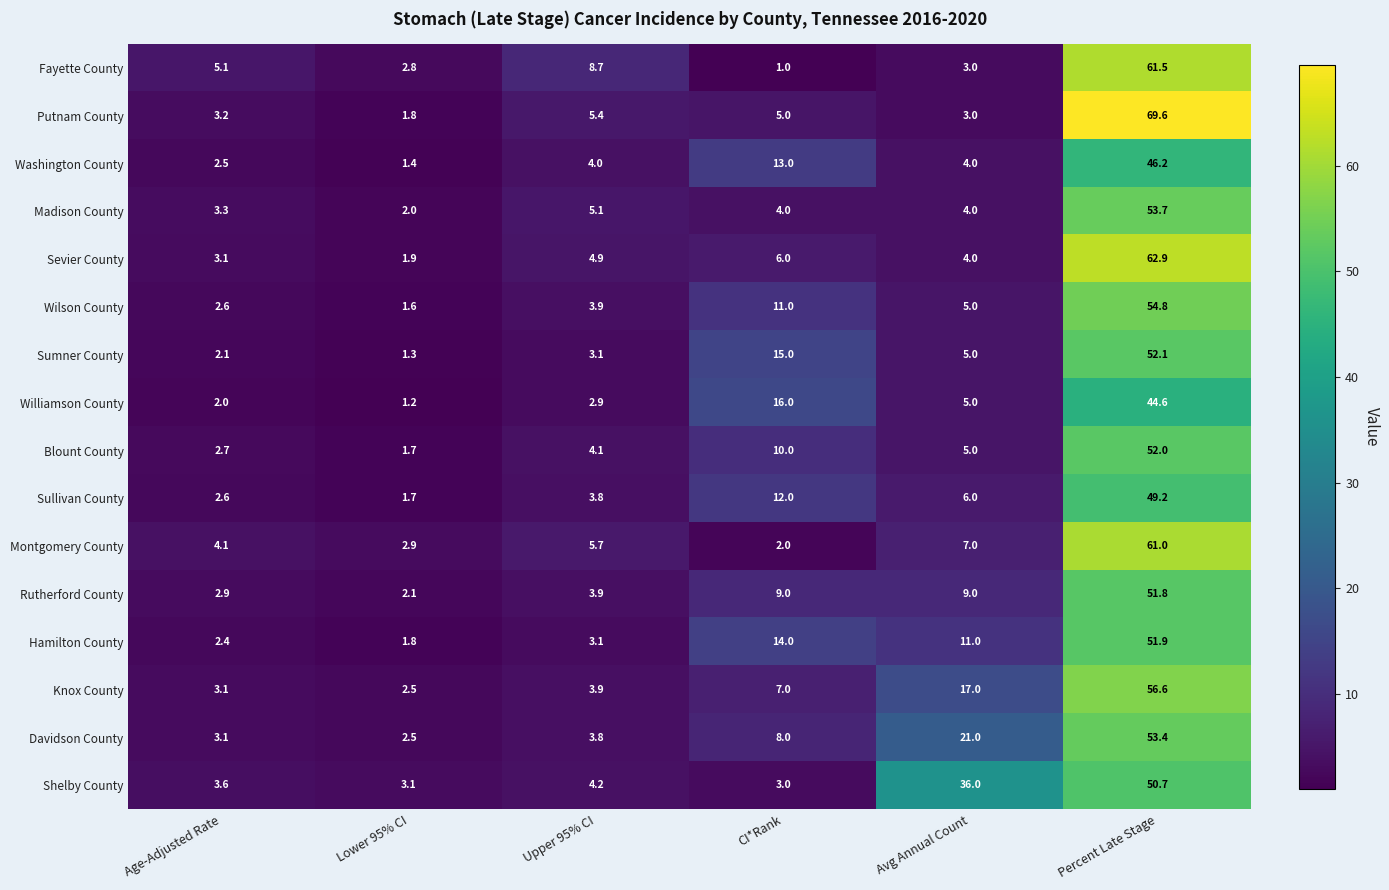

Which label corresponds to the largest value in the chart?

Percent Late Stage